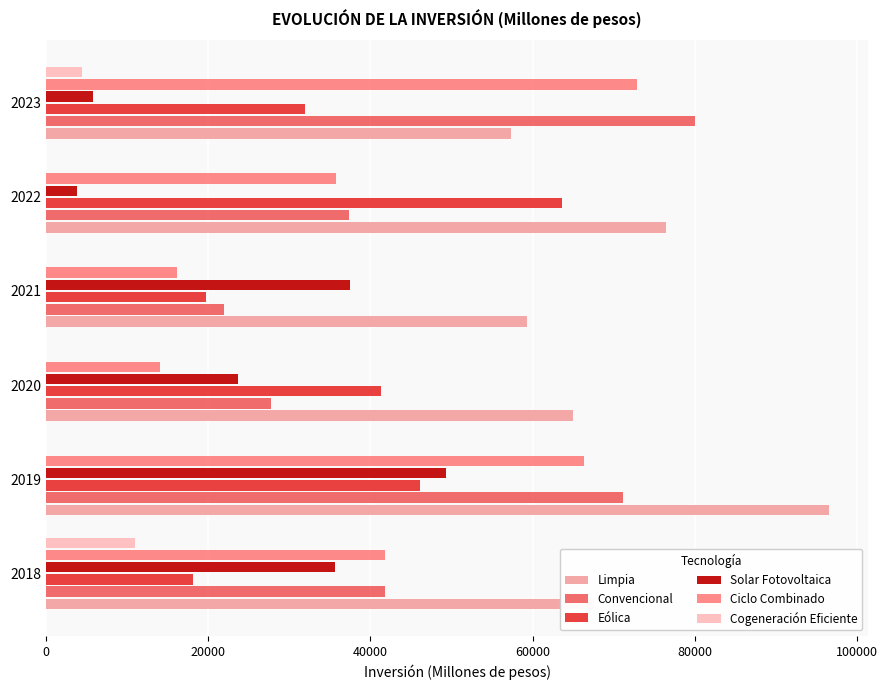

How many values in the Limpia series exceed 67586?

3